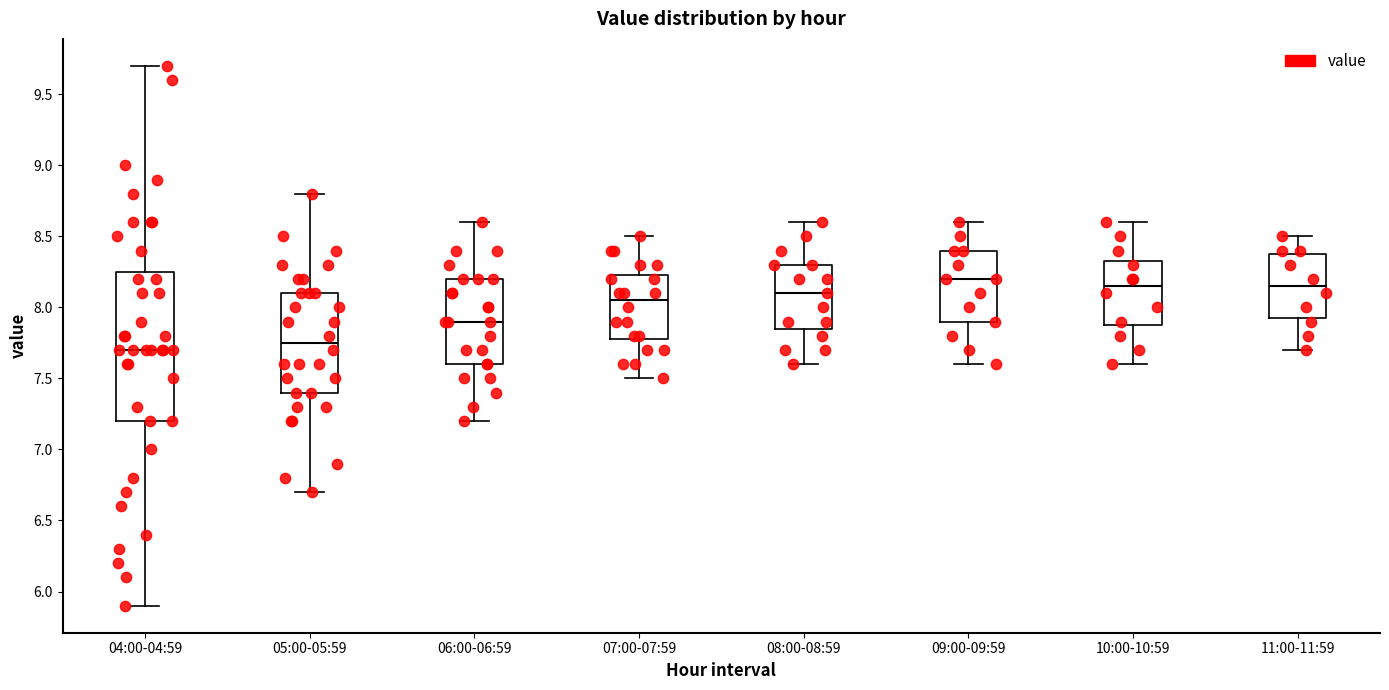

Reading left to right, read every box against the y-axis: the position of its median line, the range the box covers, and the ends of its whiskers. The values are not printed on the chart, so give them approximately, as read against the axis.

04:00-04:59: median 7.70, box 7.20 to 8.25, whiskers 5.90 to 9.70
05:00-05:59: median 7.75, box 7.40 to 8.10, whiskers 6.70 to 8.80
06:00-06:59: median 7.90, box 7.60 to 8.20, whiskers 7.20 to 8.60
07:00-07:59: median 8.05, box 7.80 to 8.25, whiskers 7.50 to 8.50
08:00-08:59: median 8.10, box 7.85 to 8.30, whiskers 7.60 to 8.60
09:00-09:59: median 8.20, box 7.90 to 8.40, whiskers 7.60 to 8.60
10:00-10:59: median 8.15, box 7.90 to 8.35, whiskers 7.60 to 8.60
11:00-11:59: median 8.15, box 7.95 to 8.40, whiskers 7.70 to 8.50